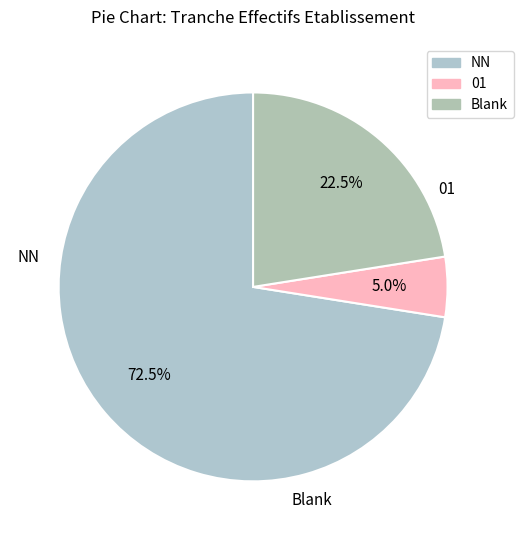

What is the majority slice?

NN